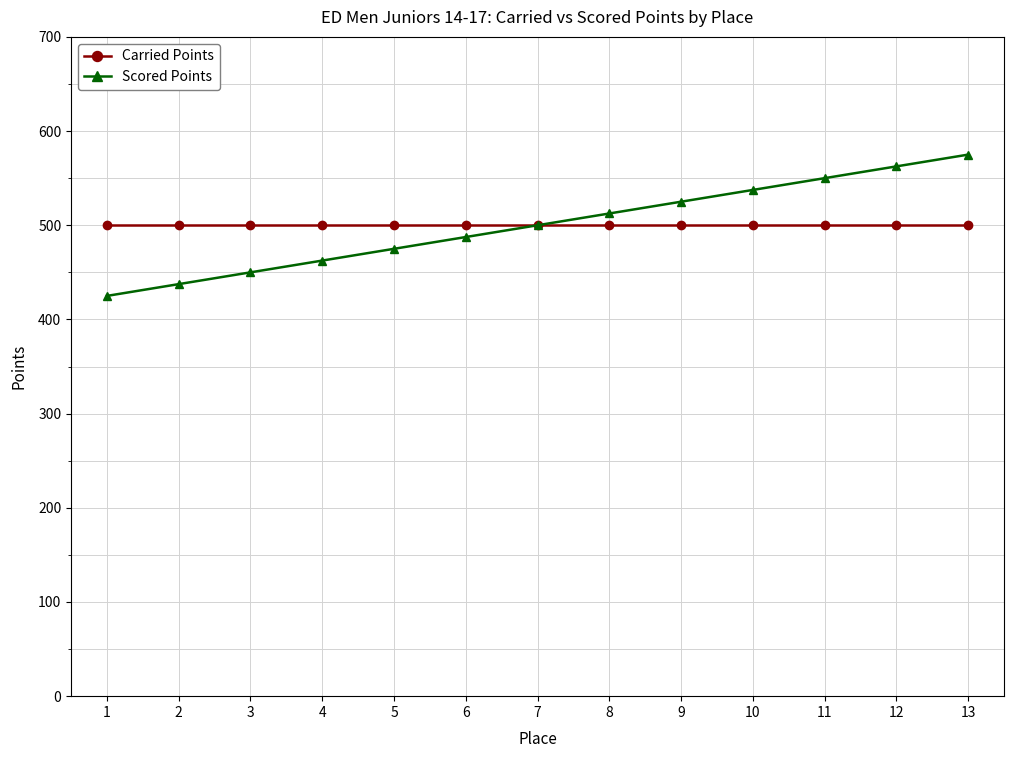

Is this an area chart (filled region under the line)?

No